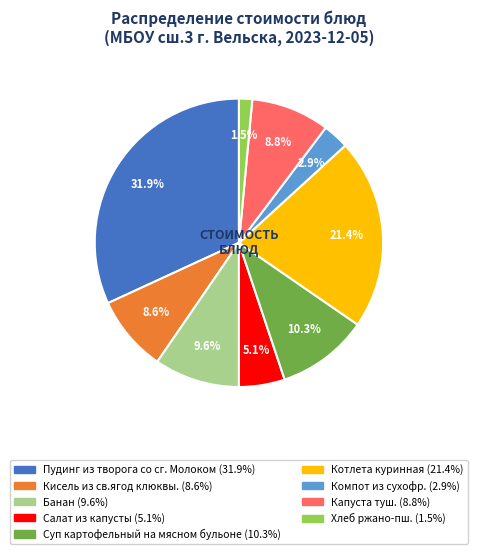

Is Суп картофельный на мясном бульоне the majority of the pie?

No